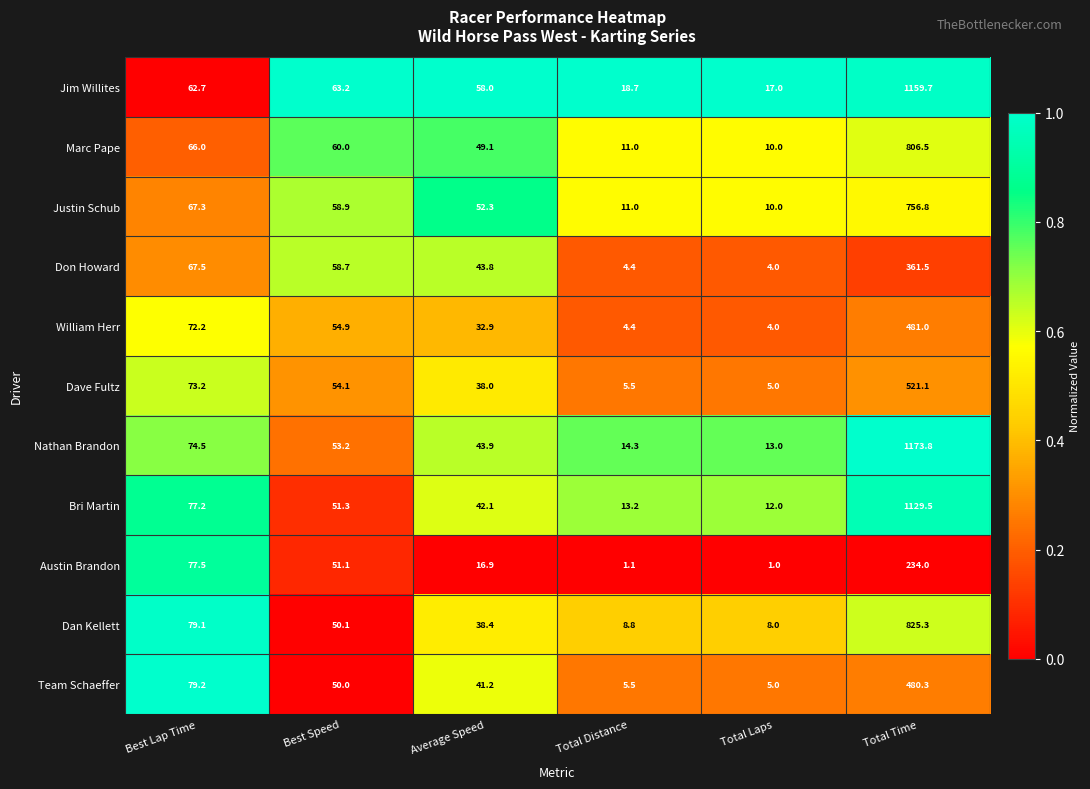

Which series has the widest spread of values?

Nathan Brandon